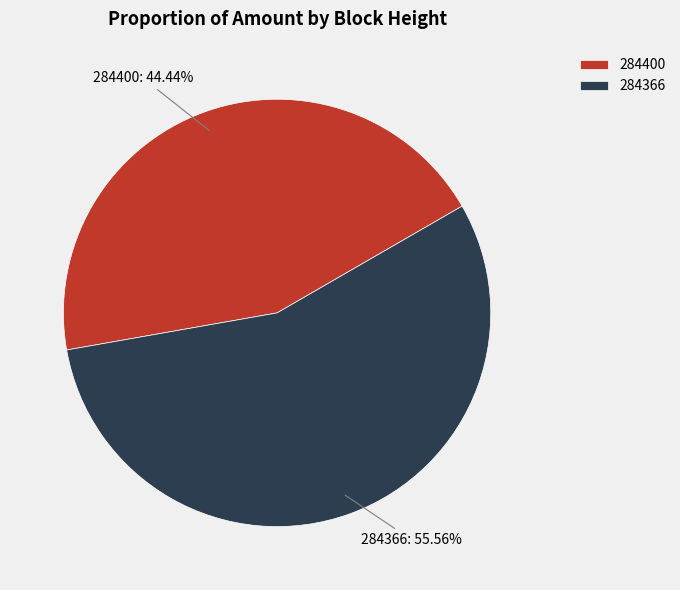

Rank the categories by value from lowest to highest.

284400, 284366